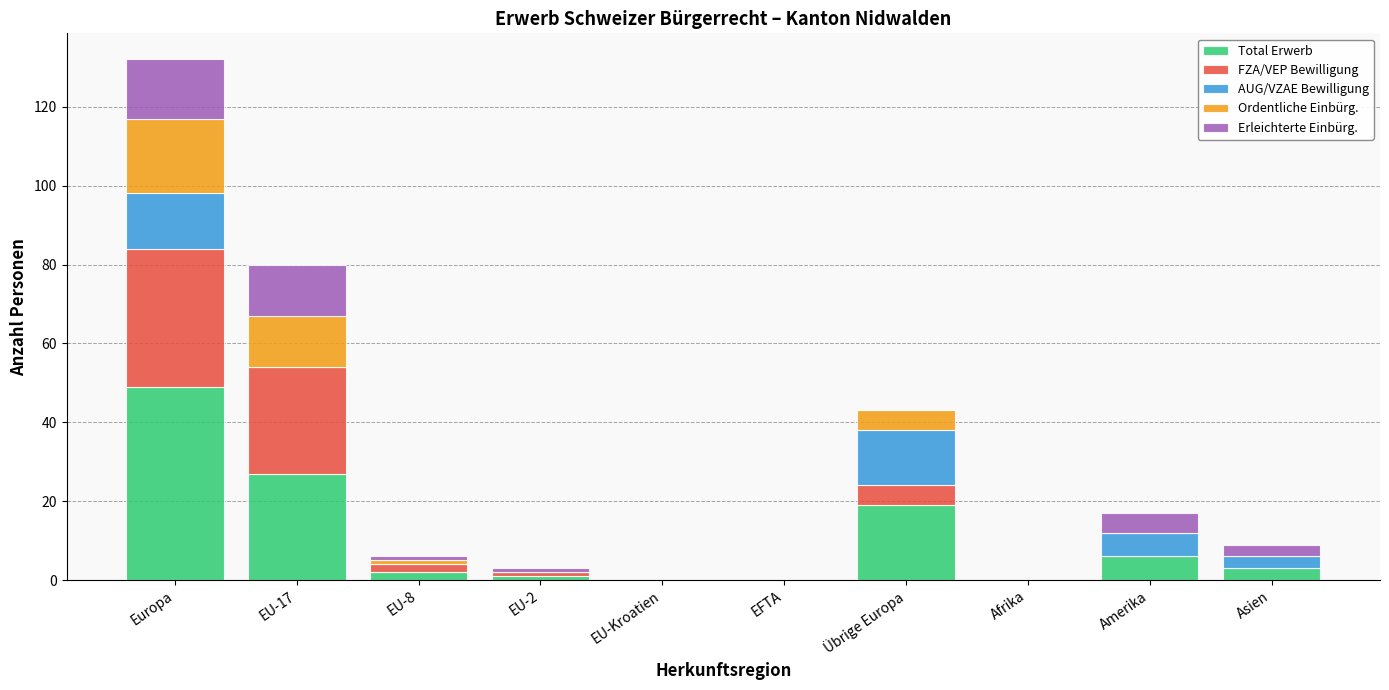

The Total Erwerb series shows 26 at Europa. True or false?

False